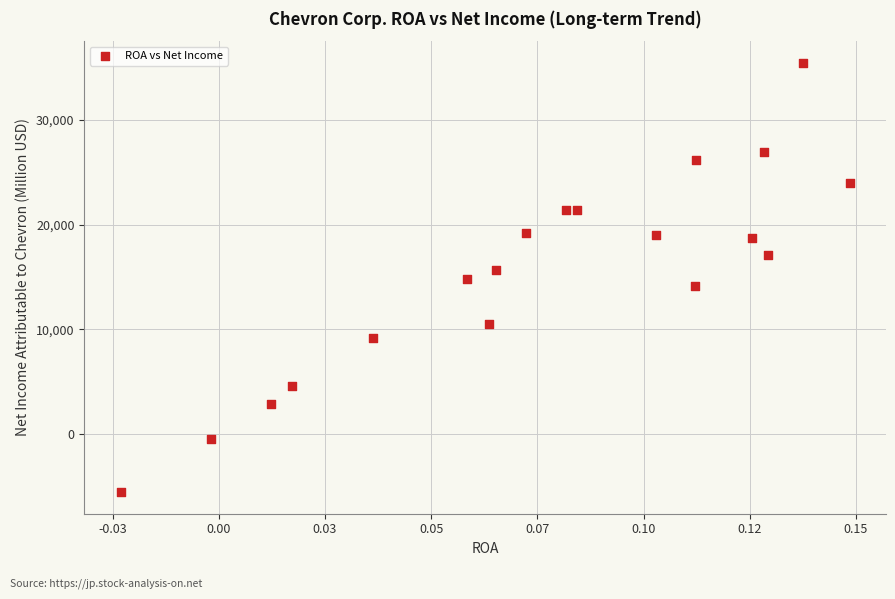

What is the range of Y values (max minus min)?

41008